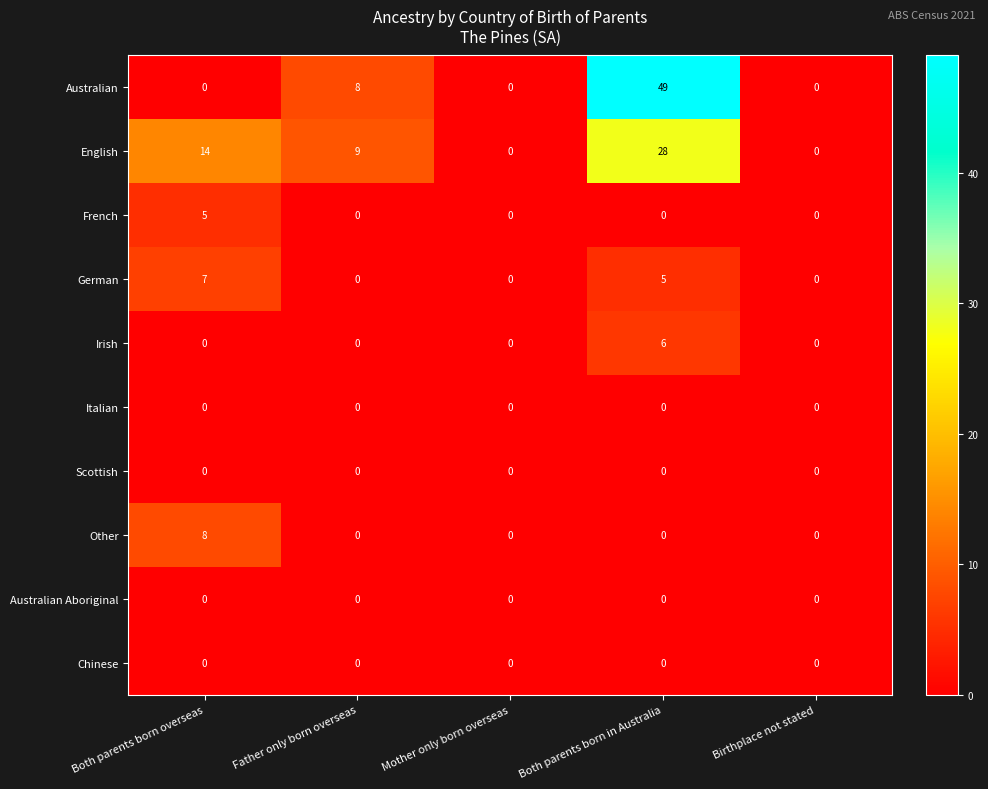

Between Father only born overseas and Mother only born overseas, which series saw the biggest shift?

English